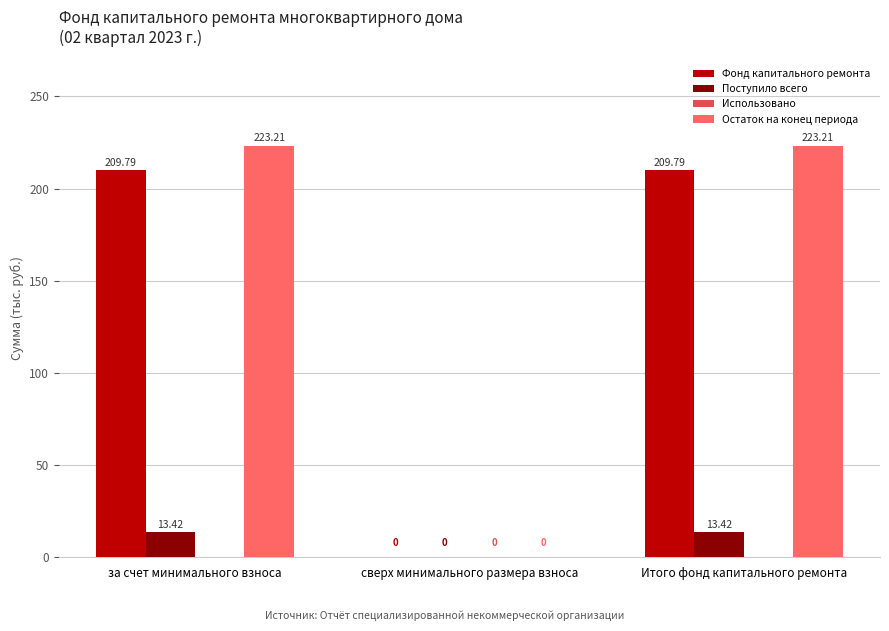

How many groups of bars are there?

3